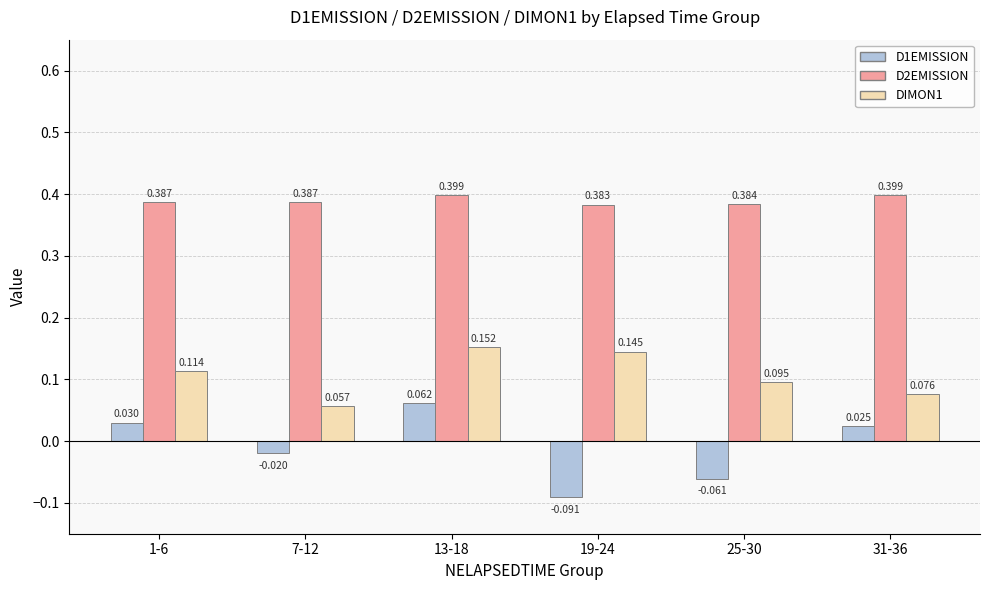

How many bars are there in each group?

3